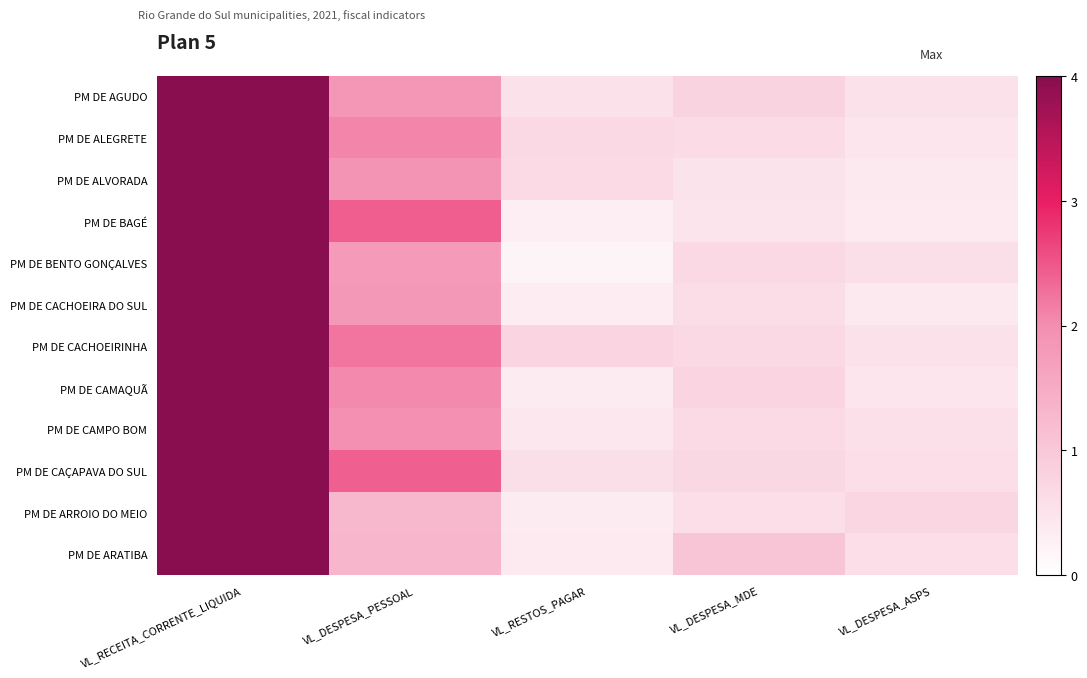

What is the spread (max minus min) of values at VL_RESTOS_PAGAR?

0.1